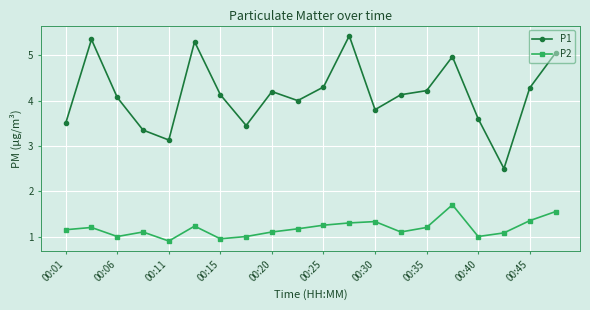

What is the maximum value shown in the chart?

5.4